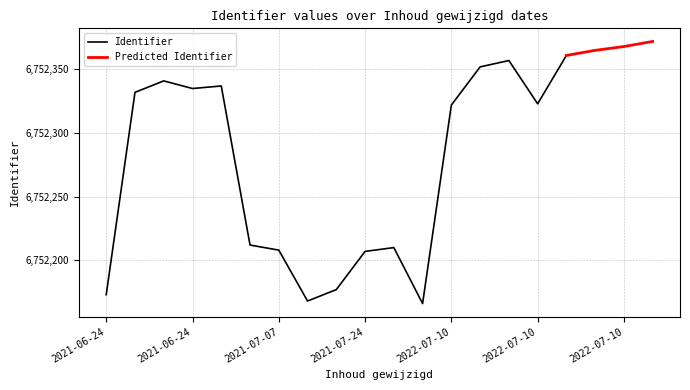

Count the number of values greater than 6752332.

9